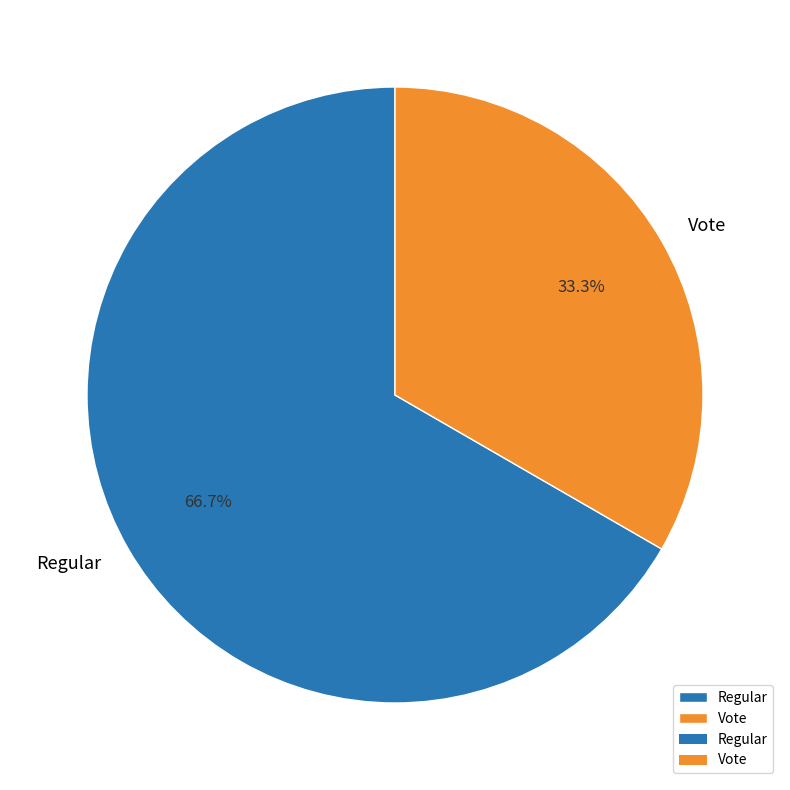

Is it true that Vote is 33% of the pie?

True